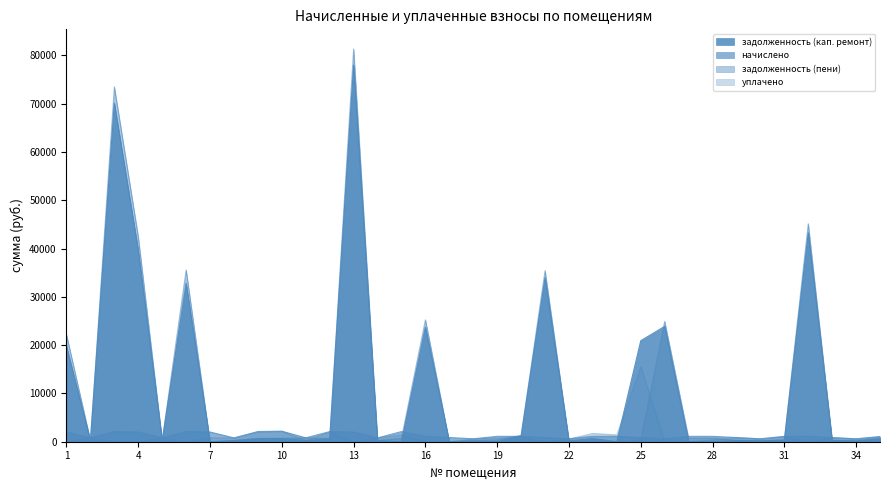

How many lines are shown in the chart?

4